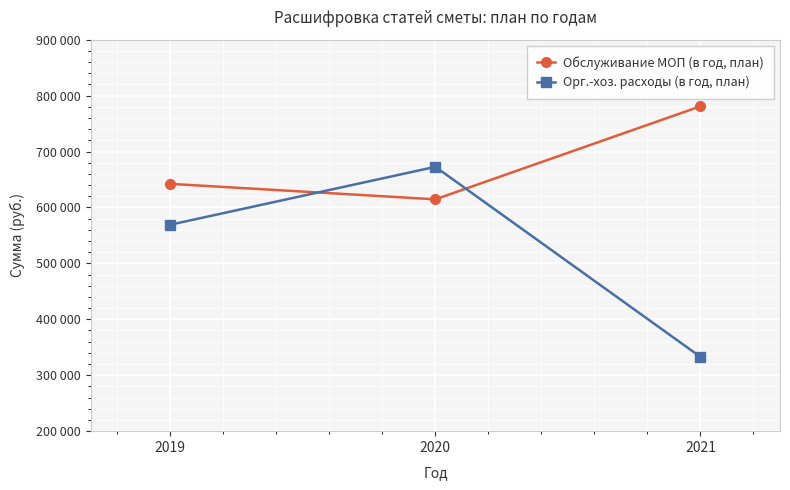

Which series has the largest total across all categories?

Обслуживание МОП (в год, план)